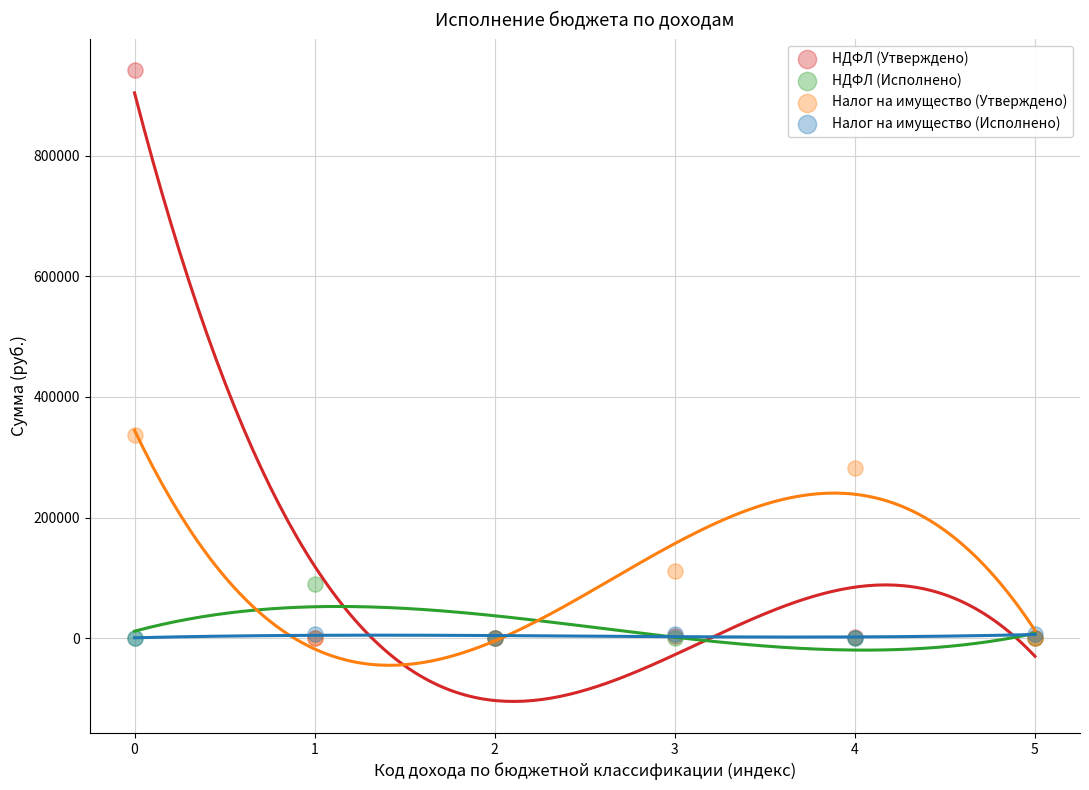

In the Налог на имущество (Утверждено) series, what Y value is closest to 168500?

111000.0